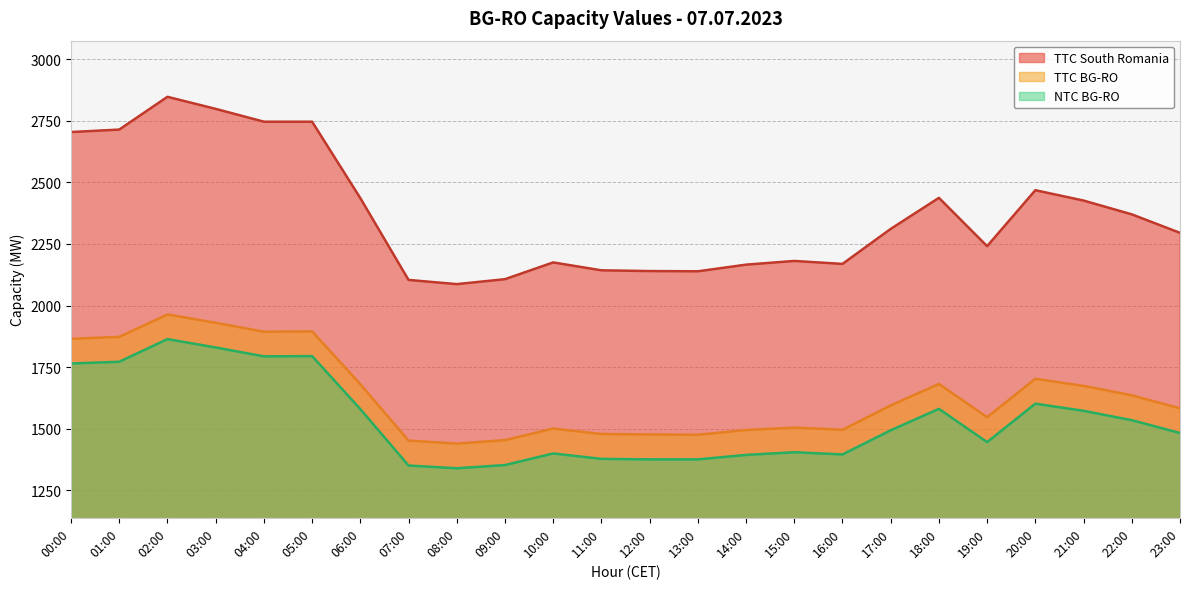

In TTC South Romania, how many points are lower than both neighbors (excluding endpoints)?

4